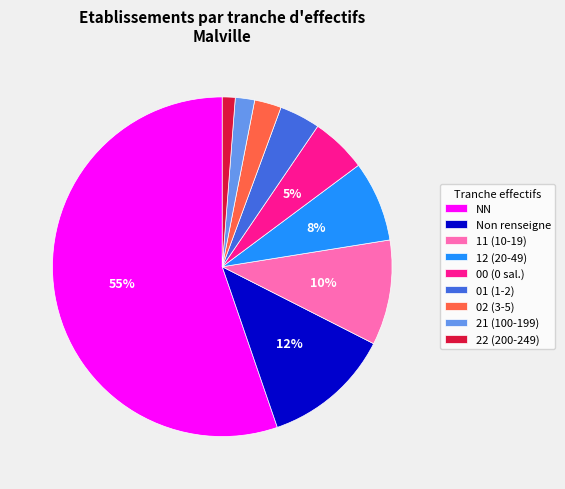

Which slice is the largest?

NN